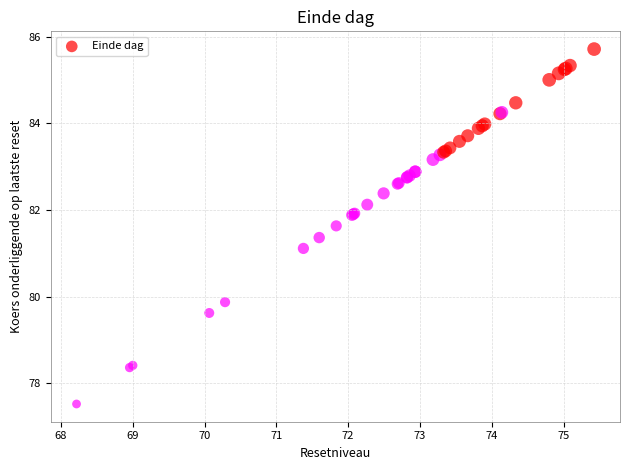

What Y value in the scatter plot is closest to 81?

81.1